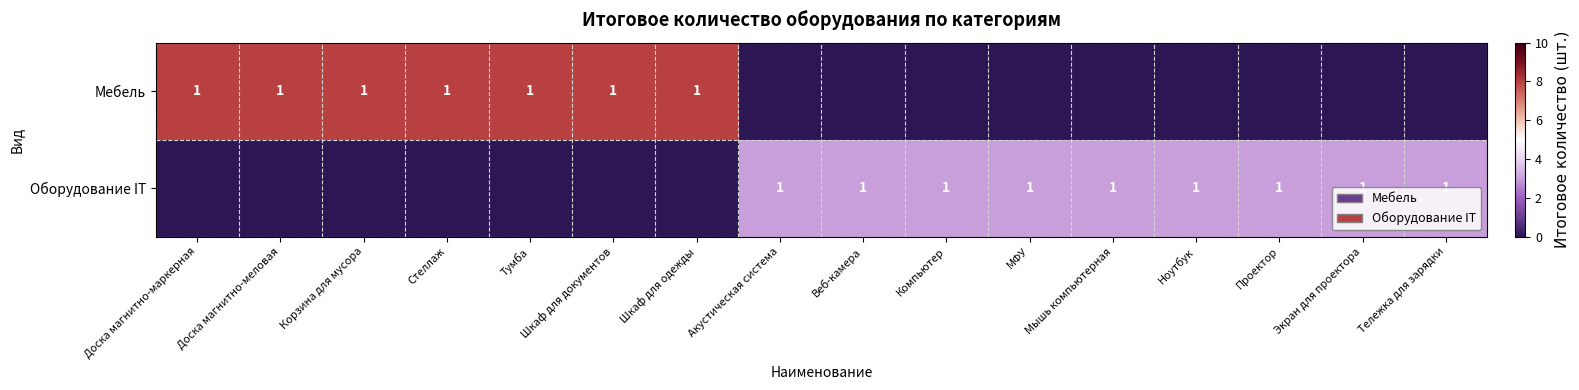

At how many categories does at least one series exceed 4?

7